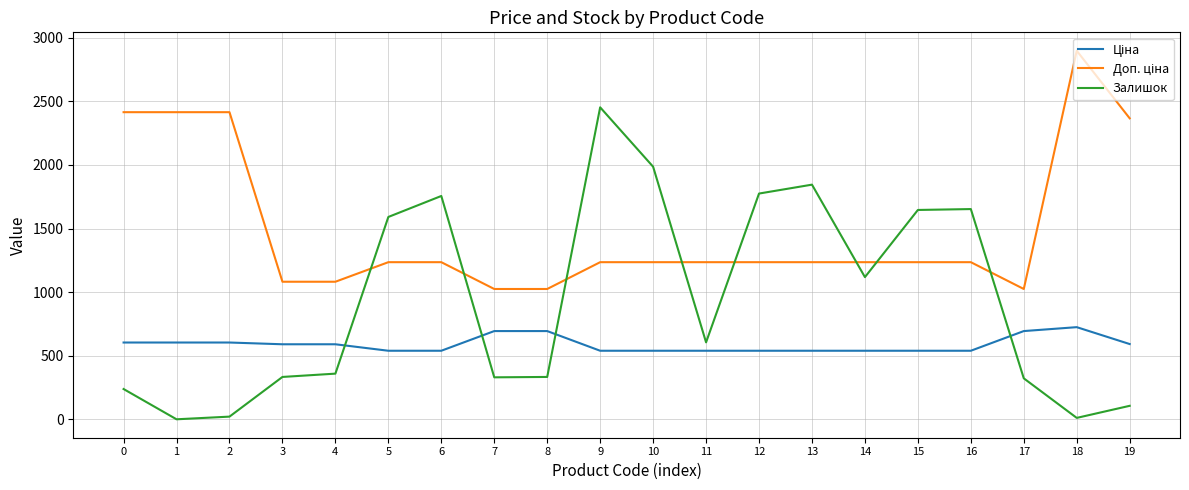

Which series has the largest range (max minus min)?

Залишок